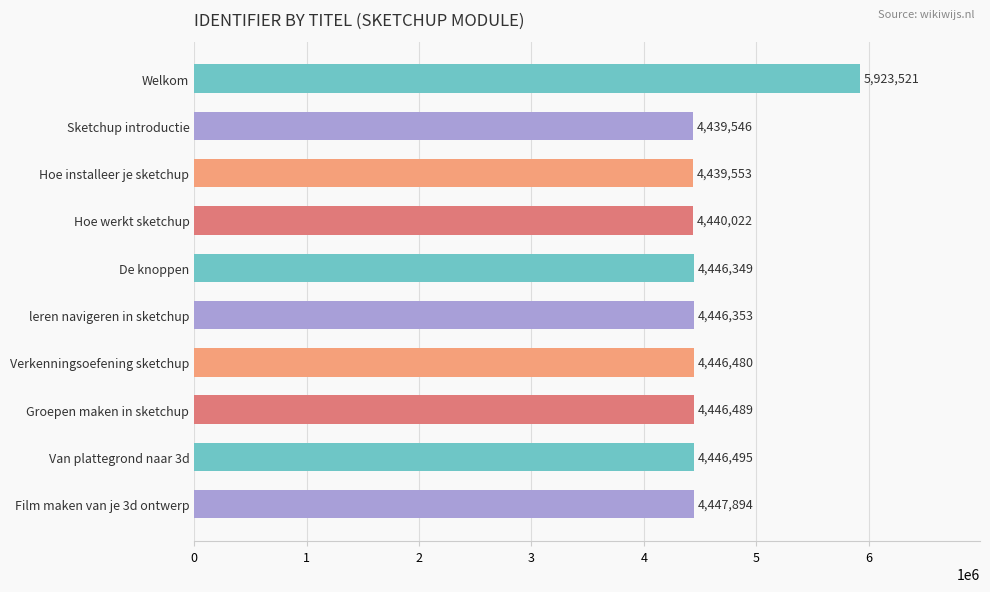

Approximately how many times larger is the value at Van plattegrond naar 3d compared to Verkenningsoefening sketchup?

1.0